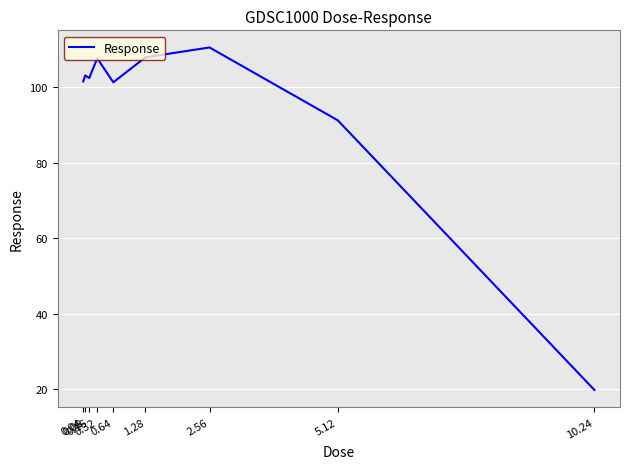

Which category has the highest value across all series?

2.56